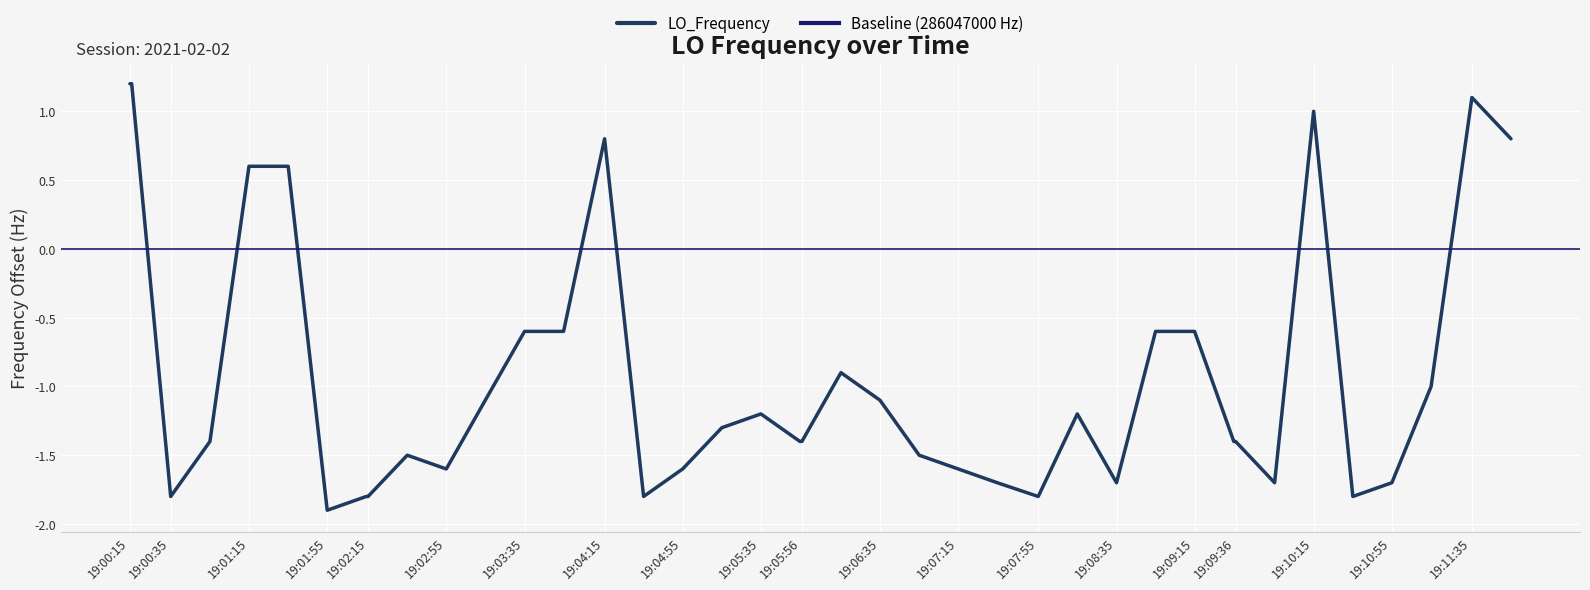

What is the greatest value displayed?

1.2